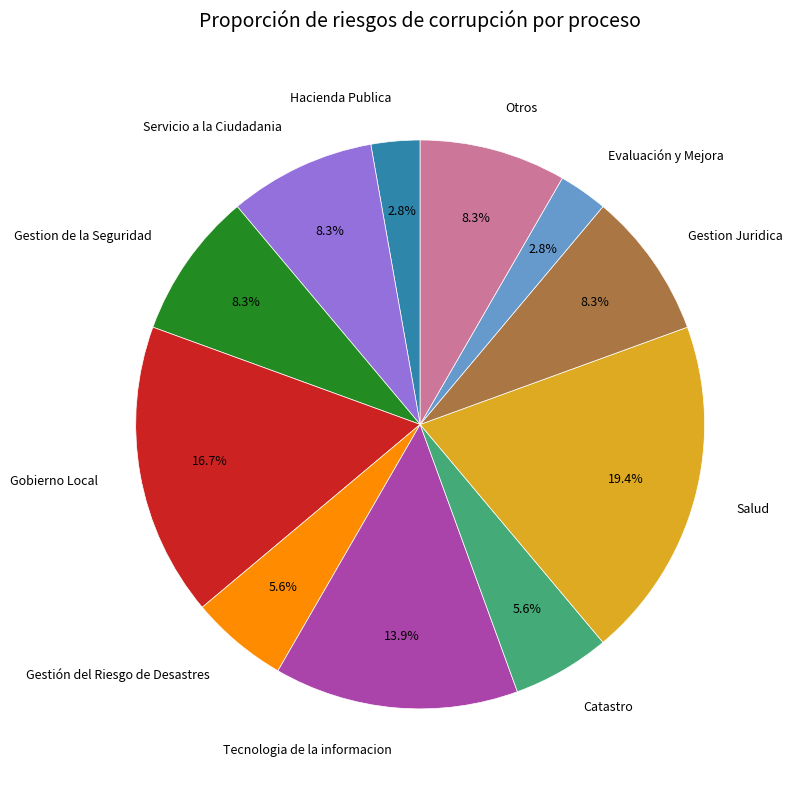

Which category has the biggest portion of the pie?

Salud